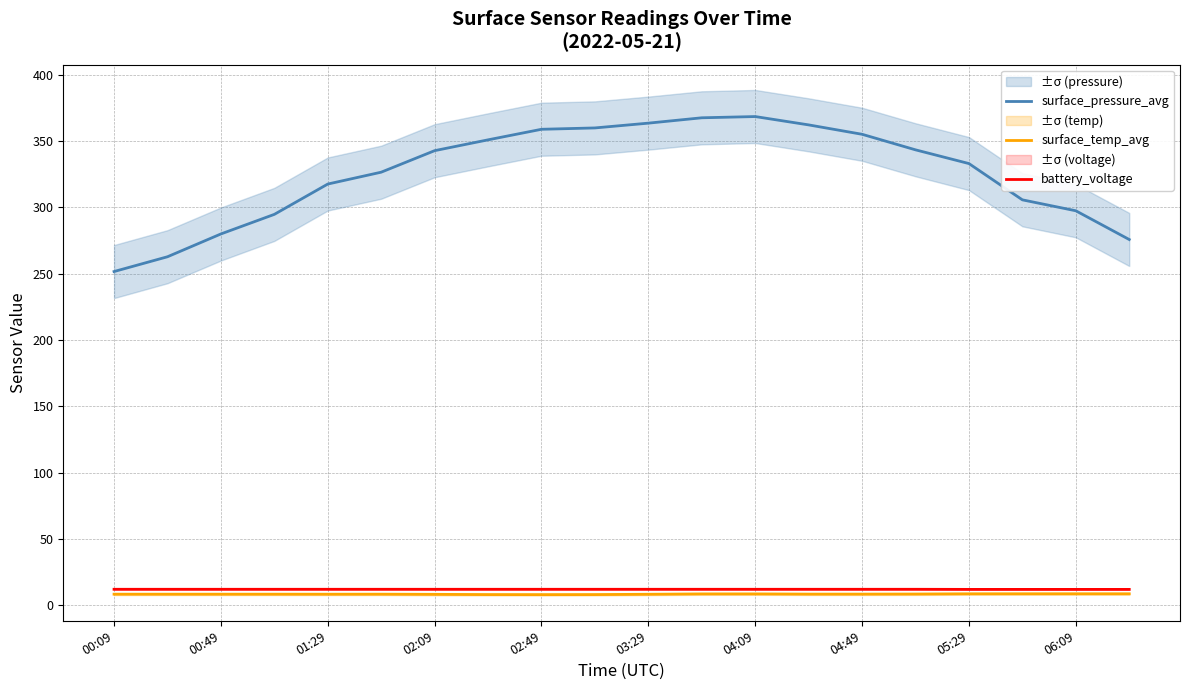

True or false: battery_voltage and surface_pressure_avg intersect in this chart.

False